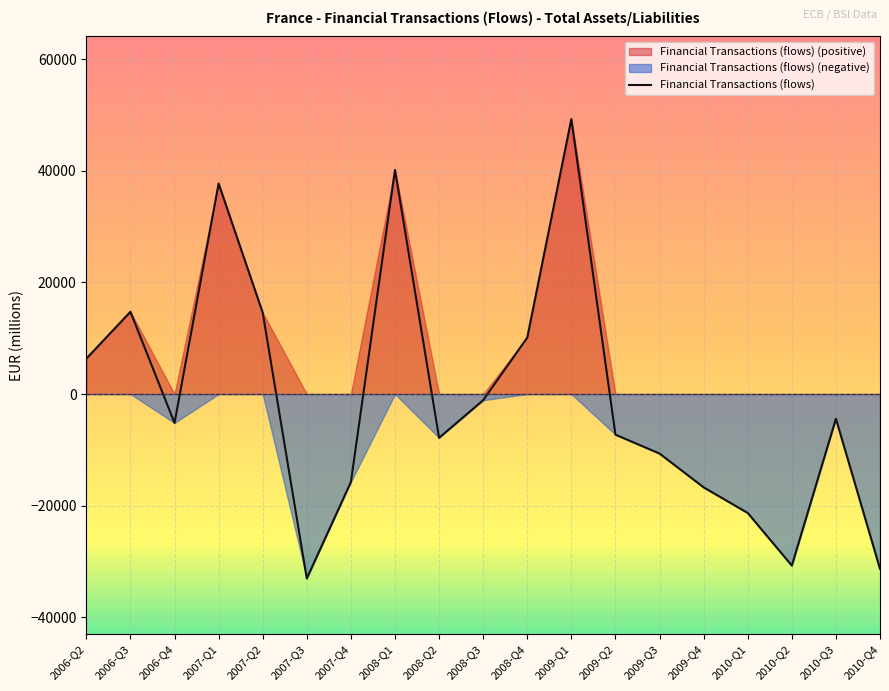

Which label corresponds to the largest value in the chart?

2009-Q1